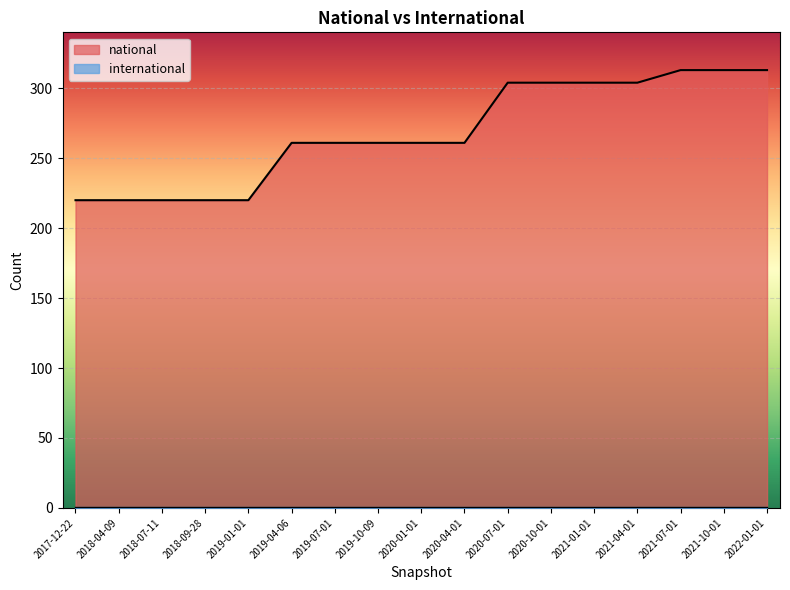

How many lines are shown in the chart?

1